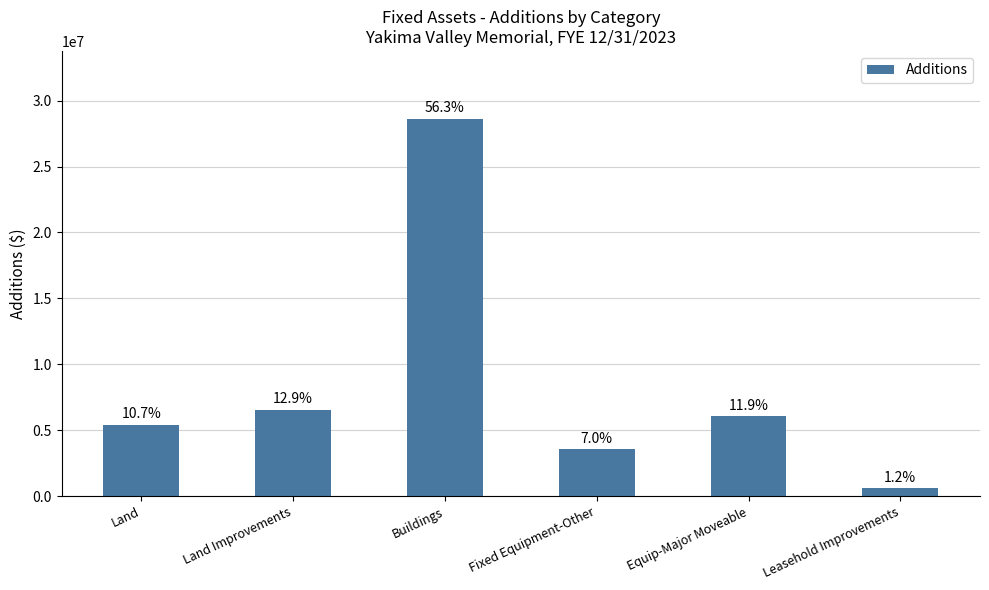

What is the value of the 5th bar from the left?

6045342